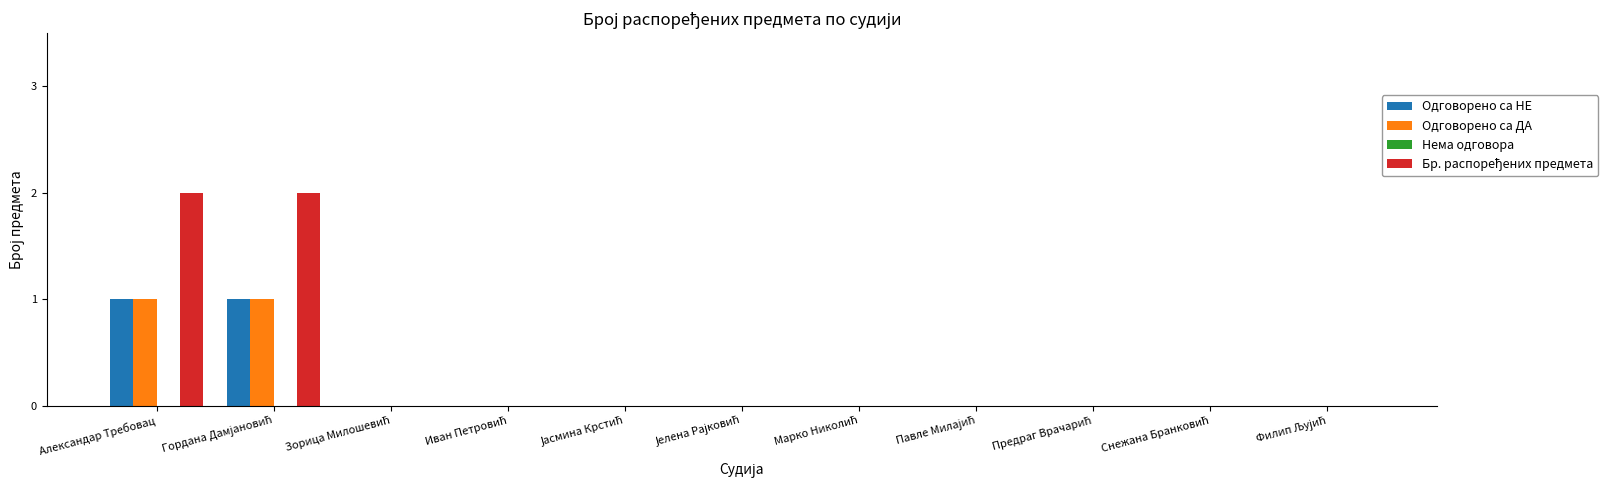

Reading left to right, transcribe all the data shown in this chart.

Одговорено са НЕ: 1	1	0	0	0	0	0	0	0	0	0
Одговорено са ДА: 1	1	0	0	0	0	0	0	0	0	0
Нема одговора: 0	0	0	0	0	0	0	0	0	0	0
Бр. распоређених предмета: 2	2	0	0	0	0	0	0	0	0	0